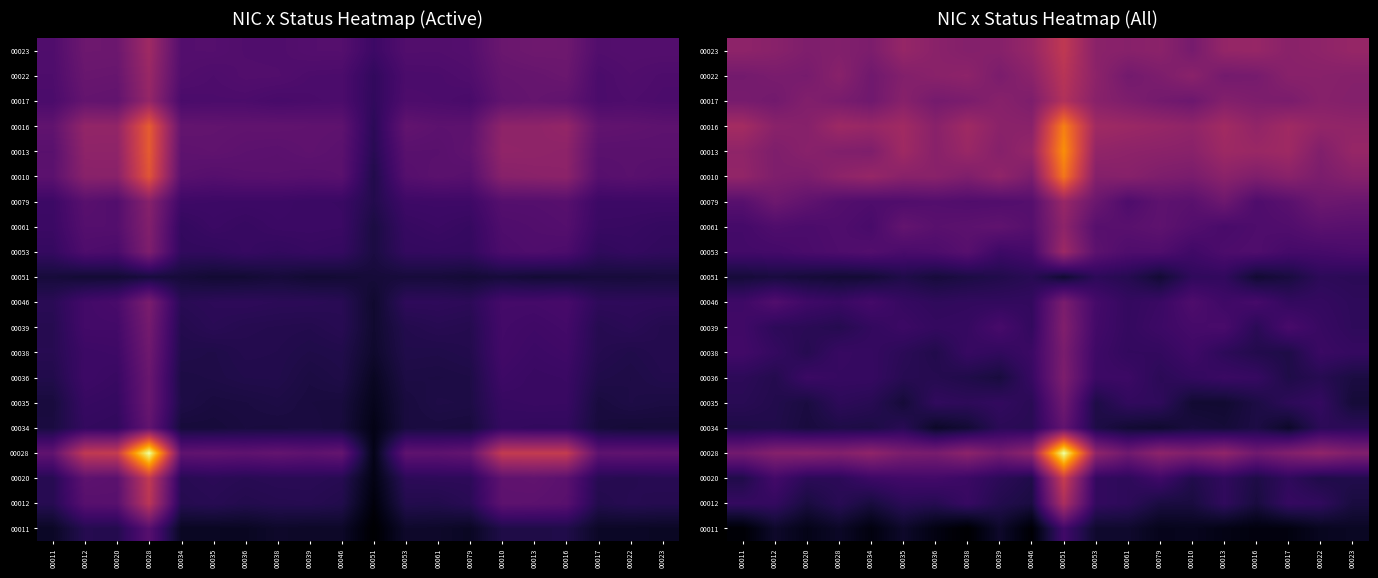

The value of 00039 at 00020 is 0.1. True or false?

False